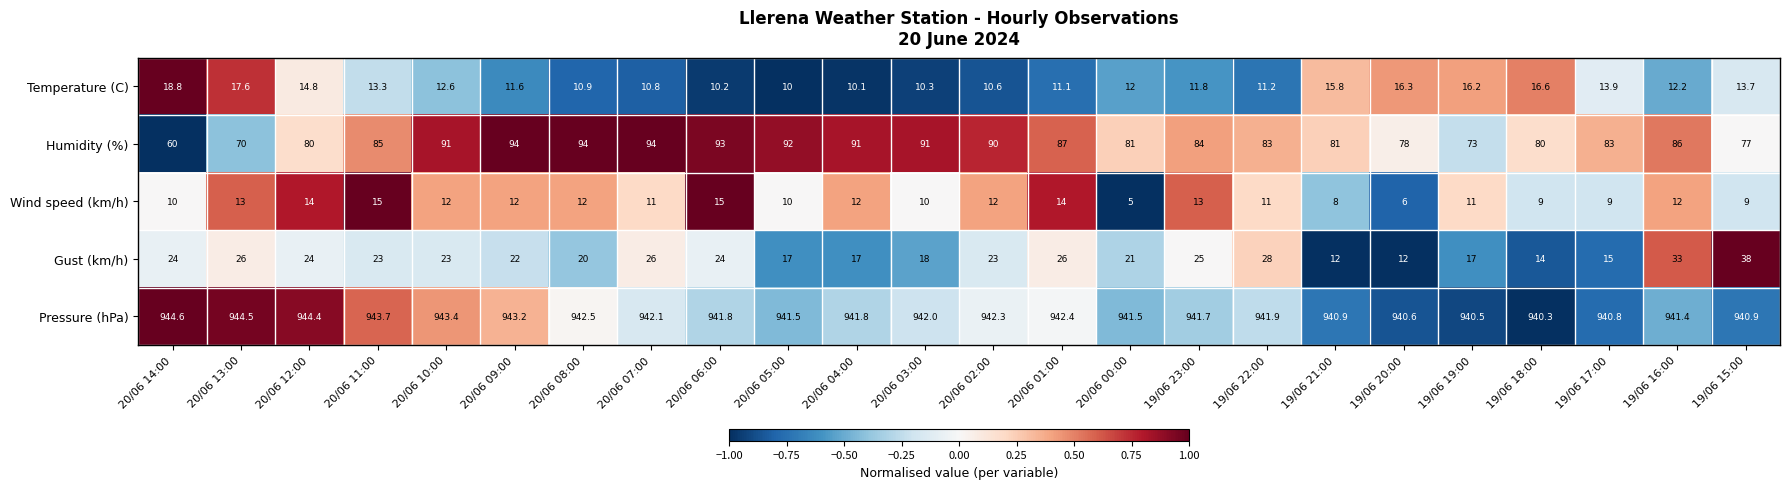

At which label does Gust (km/h) reach its peak?

19/06 15:00